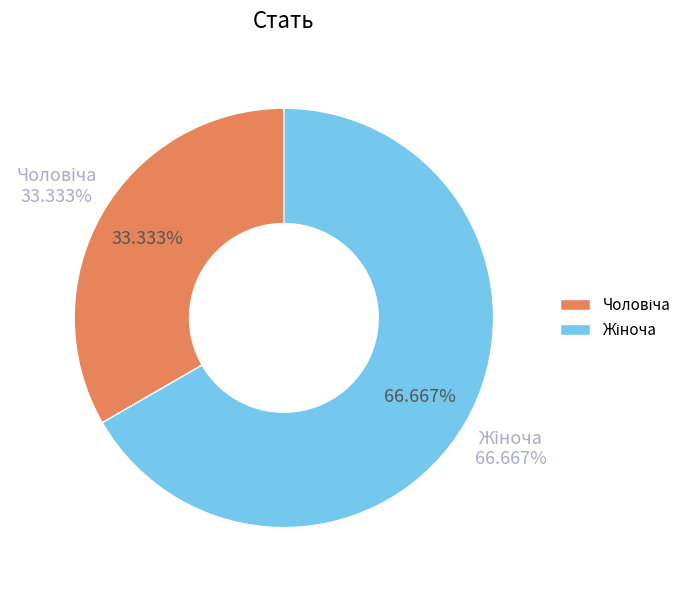

What is the largest slice in the pie chart?

Жіноча